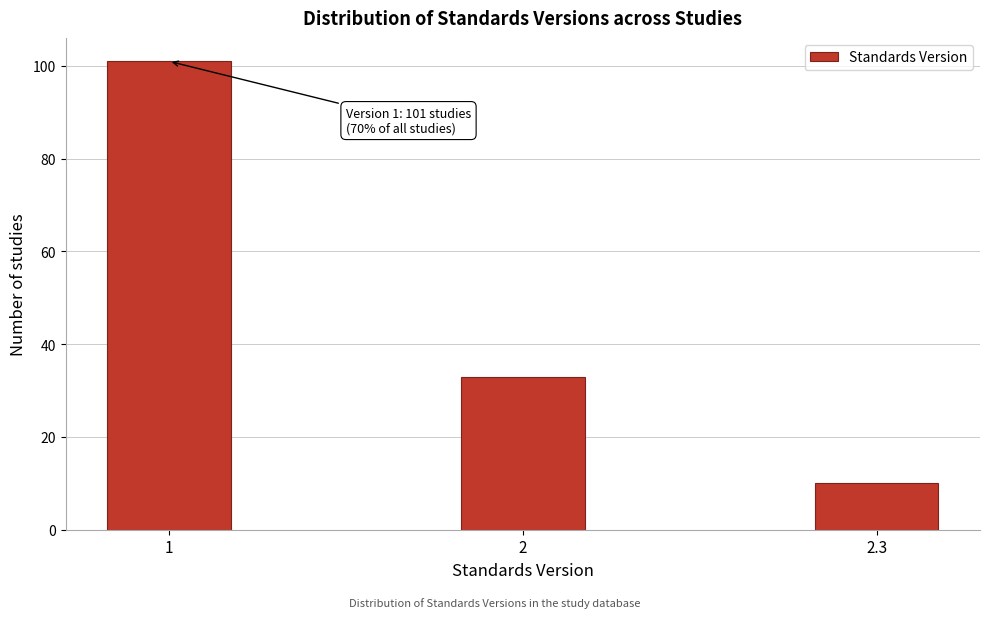

Reading left to right, transcribe all the data shown in this chart.

1=101	2=33	2.3=10